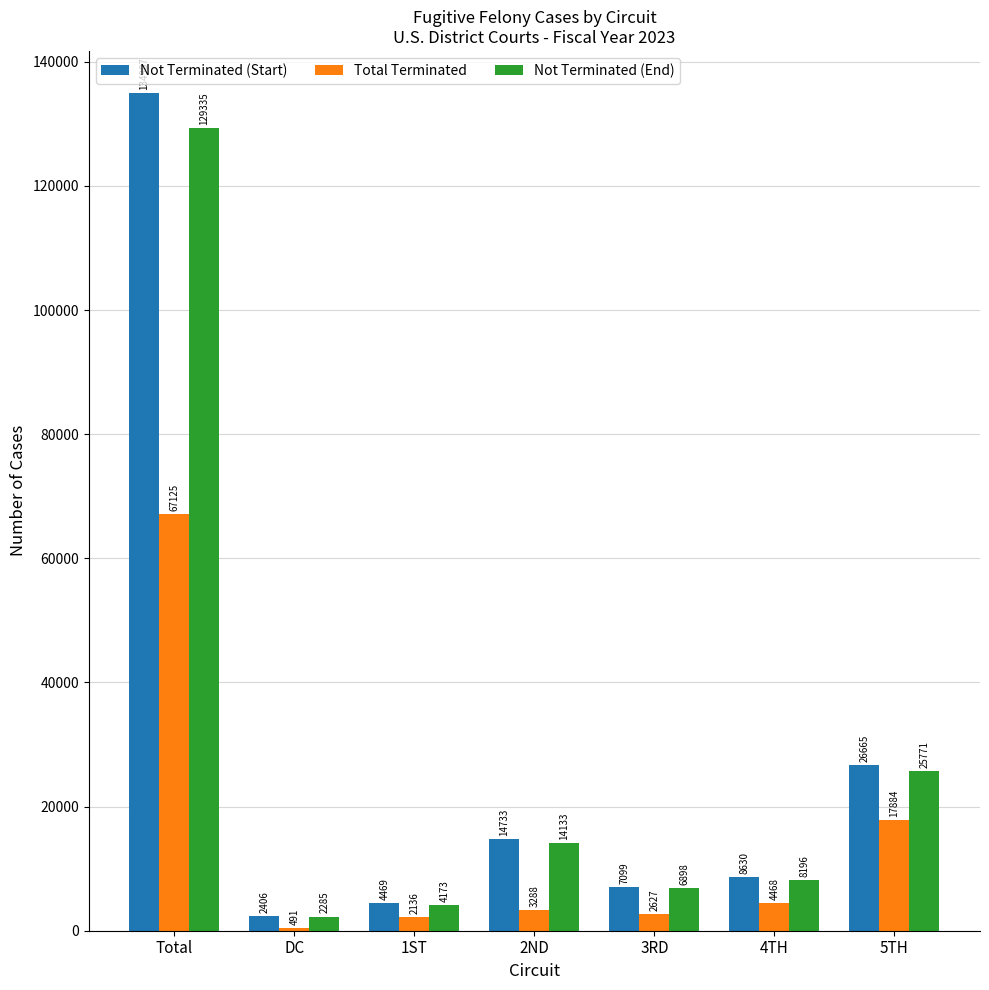

At which label does Not Terminated (Start) first exceed 8630?

Total